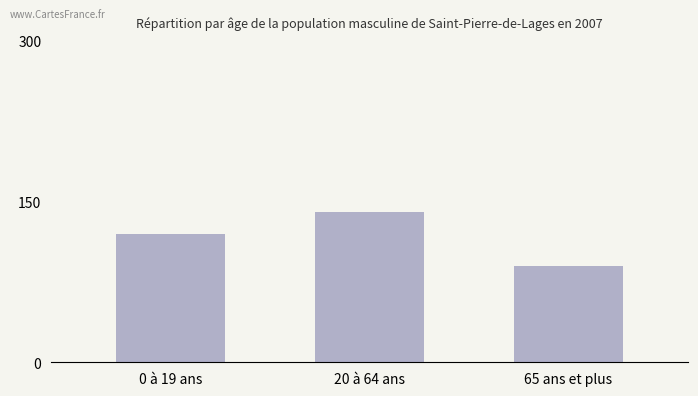

What is the value of the 3rd bar from the left?

90